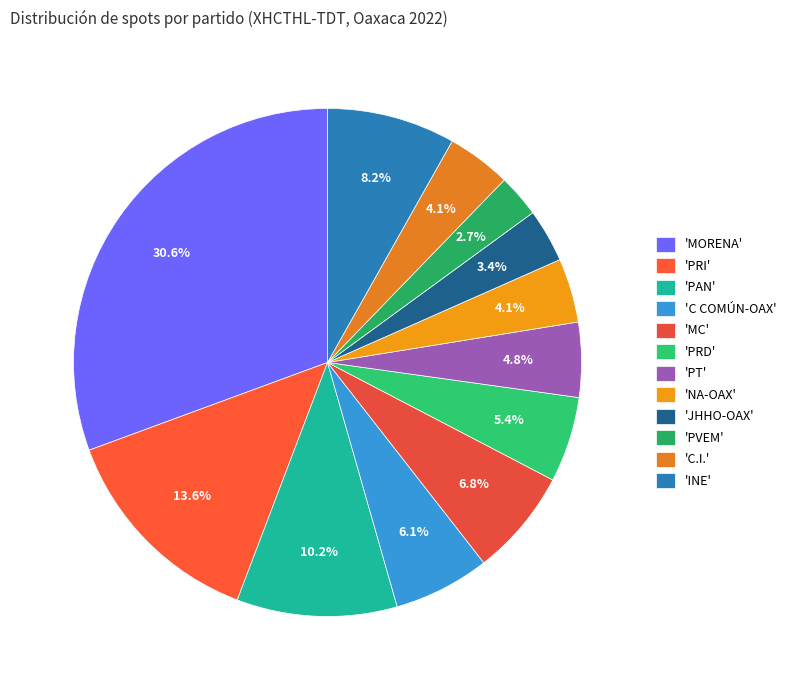

Count the number of slices in the pie.

12